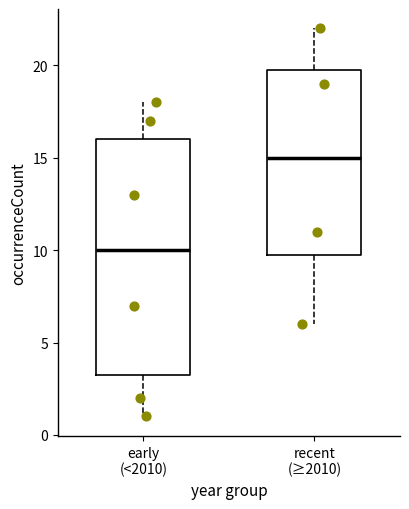

Reading left to right, transcribe this box plot: for each box, give where its median line is, the range the box spans, and where its two whiskers end, as read against the y-axis. The values are not printed on the chart, so give them approximately, as read against the axis.

early (<2010): median 10.0, box 3.5 to 16.0, whiskers 1.0 to 18.0
recent (≥2010): median 15.0, box 10.0 to 20.0, whiskers 6.0 to 22.0